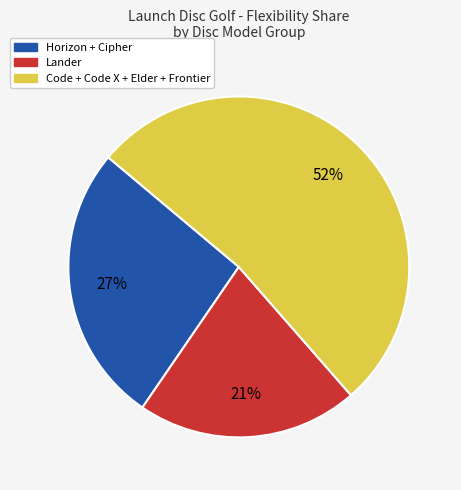

Combined, do Lander and Horizon + Cipher account for over 50%?

No